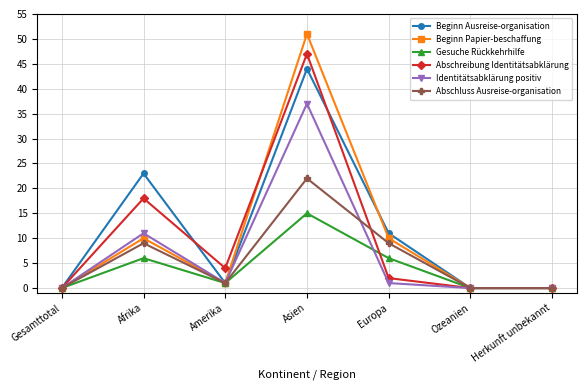

Is it true that Gesuche Rückkehrhilfe equals -5 at Ozeanien?

False